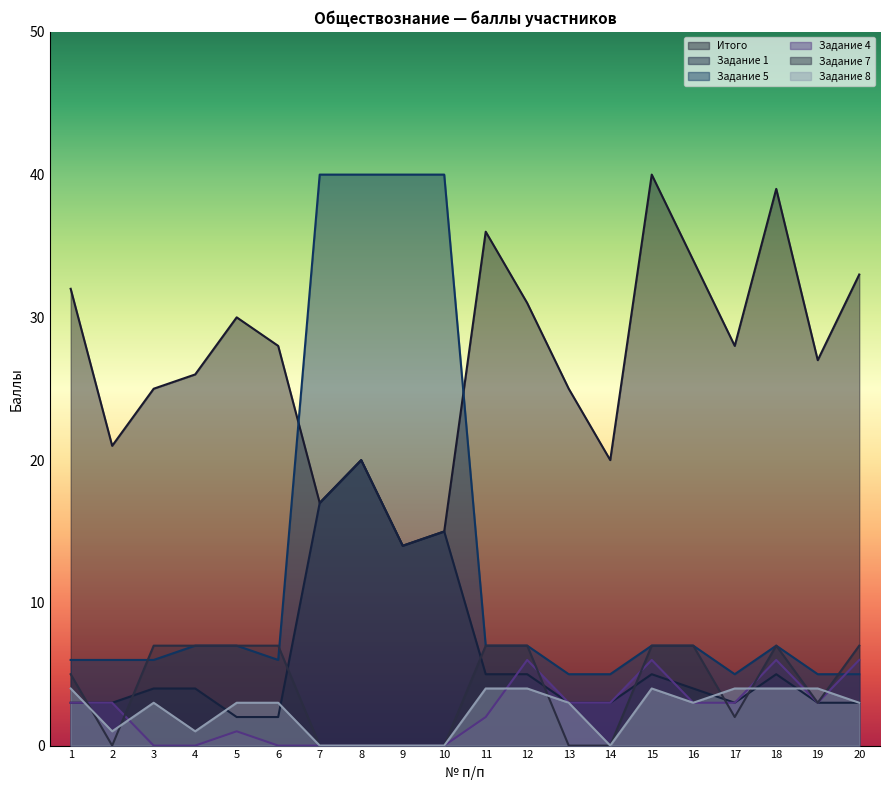

Which has a higher value, 15 or 19?

15